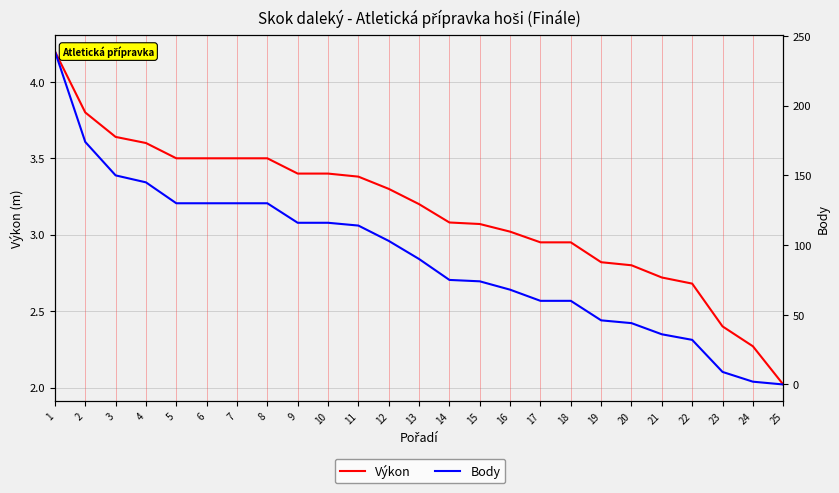

At which category is the sum across all series the highest?

1